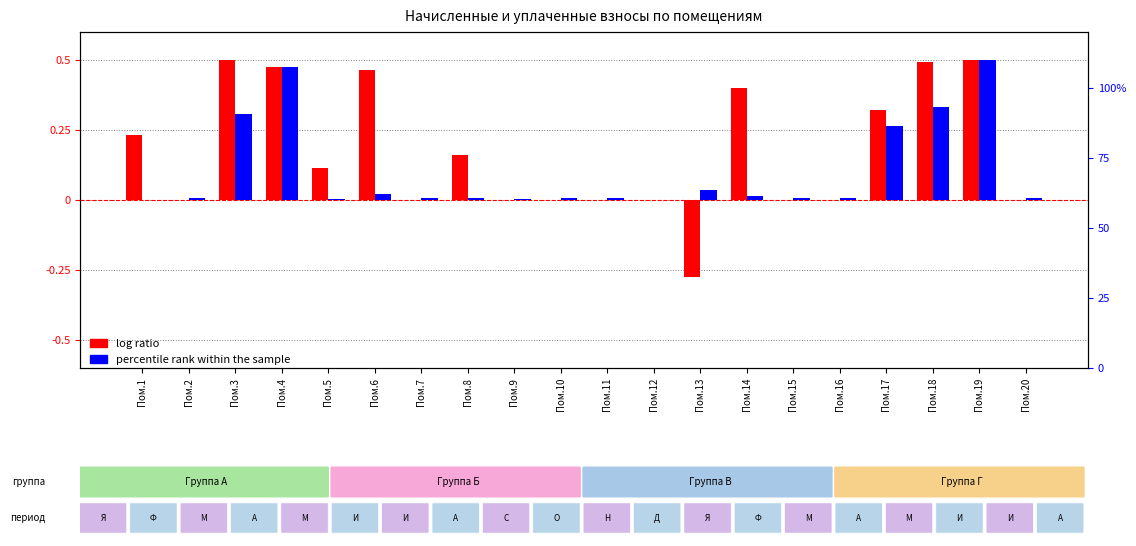

How many bars are there in total?

40